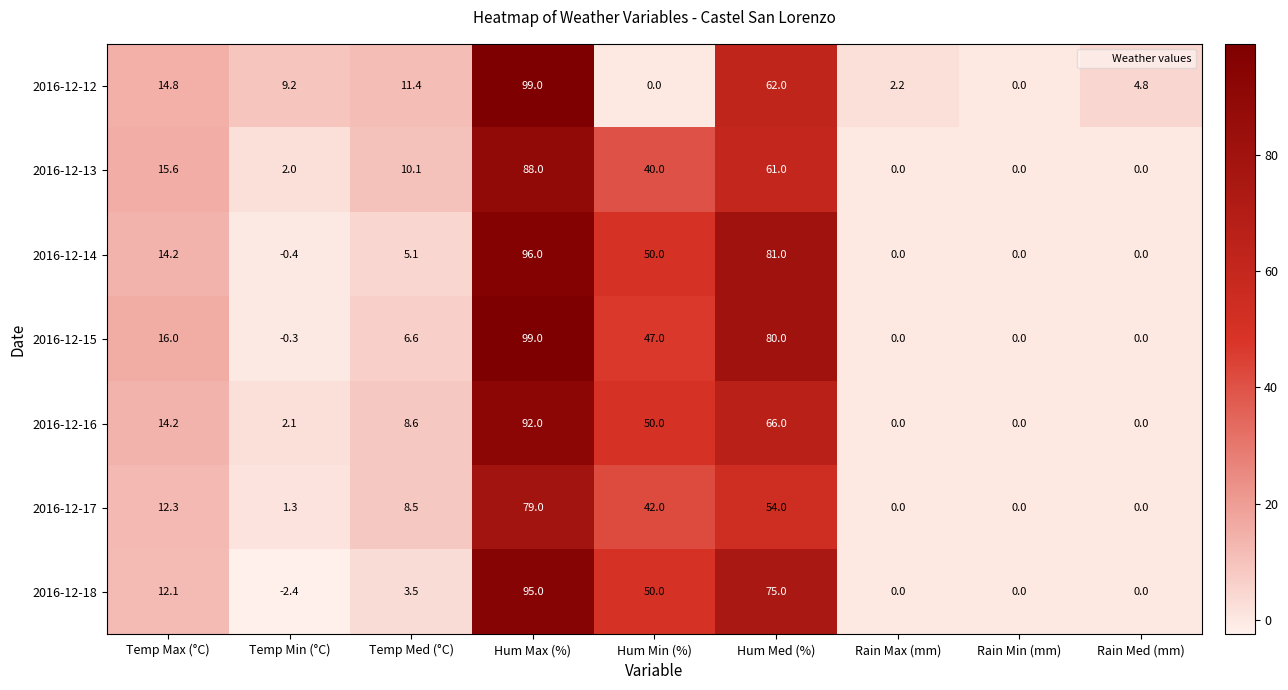

What is the sum of all 2016-12-17 values?

197.1